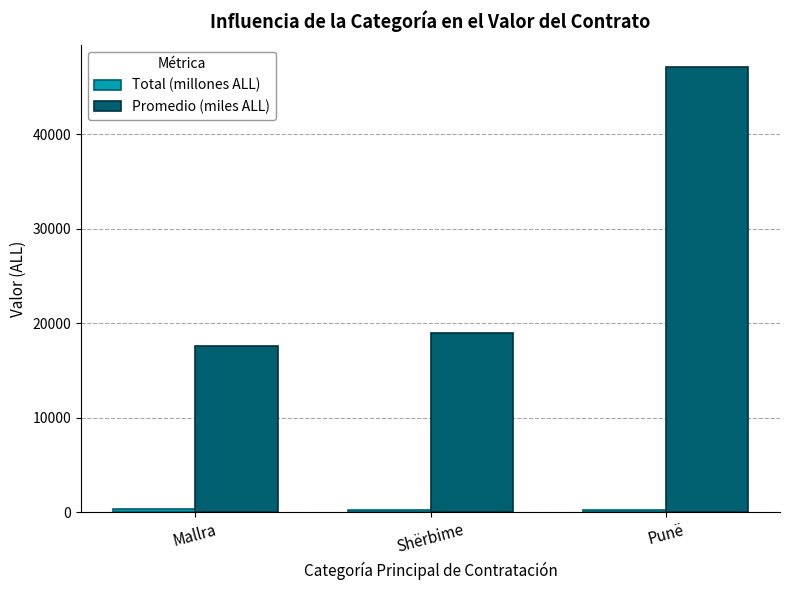

The value of Promedio (miles ALL) at Punë is 9540.8. True or false?

False